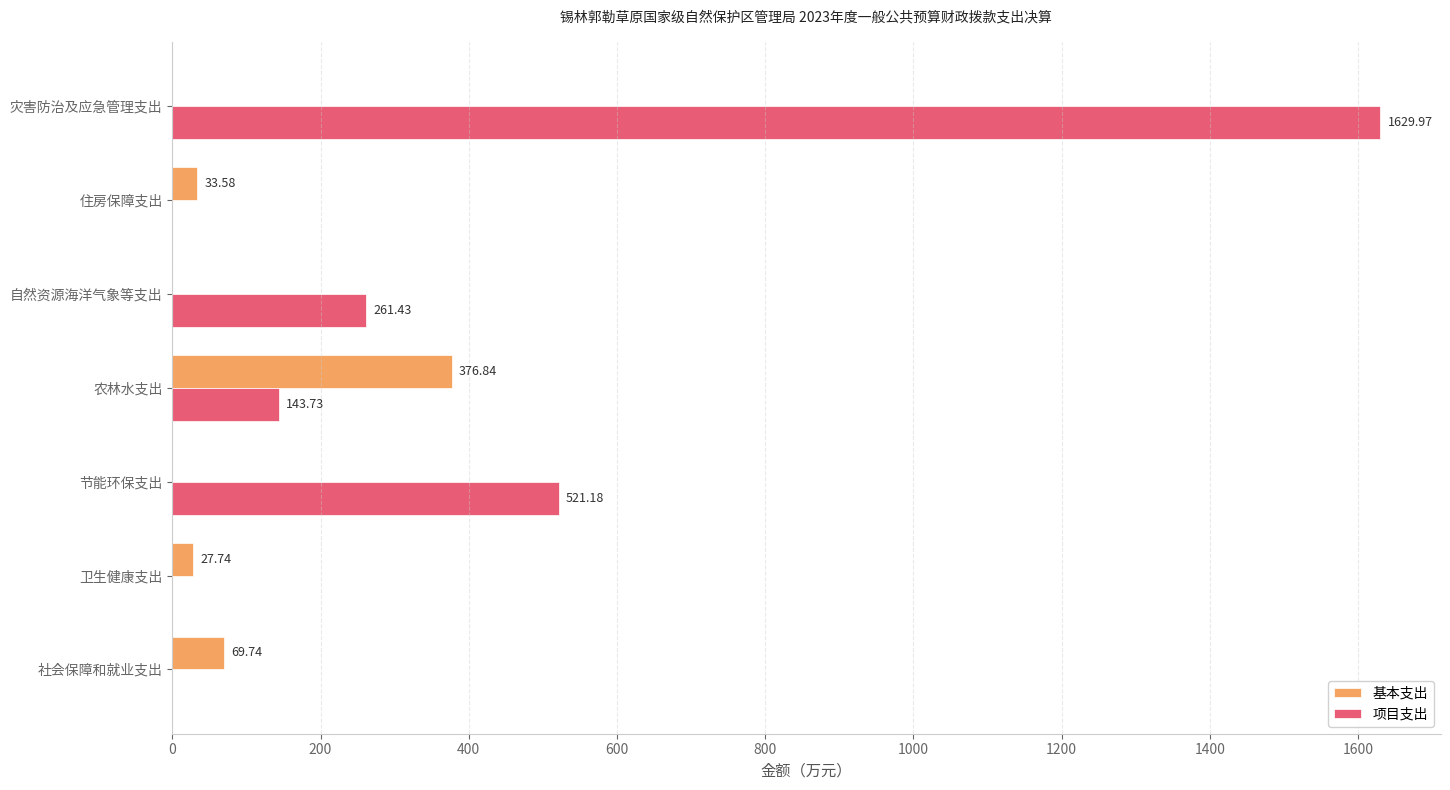

What are all the series names shown in the legend?

基本支出, 项目支出